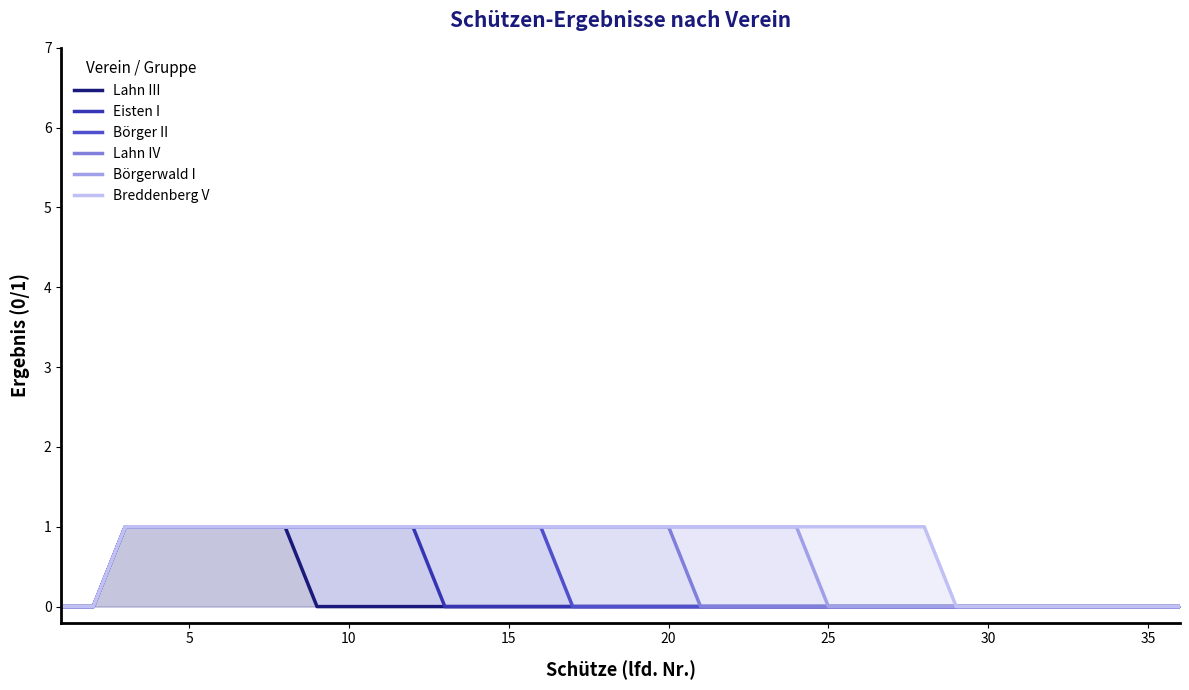

True or false: Lahn III and Eisten I intersect in this chart.

False